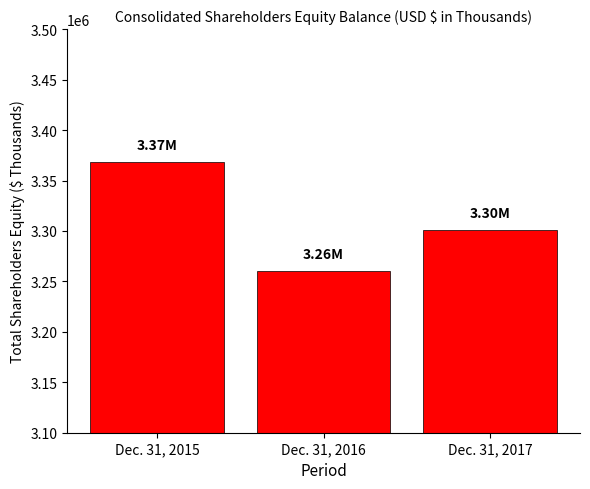

What is the value of the 2nd bar from the left?

3260447